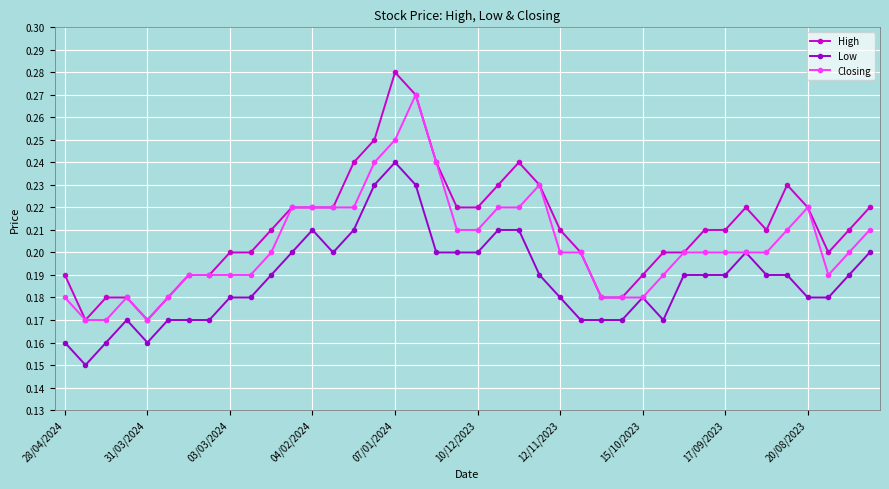

List the series in order of their overall mean, highest first.

High, Closing, Low